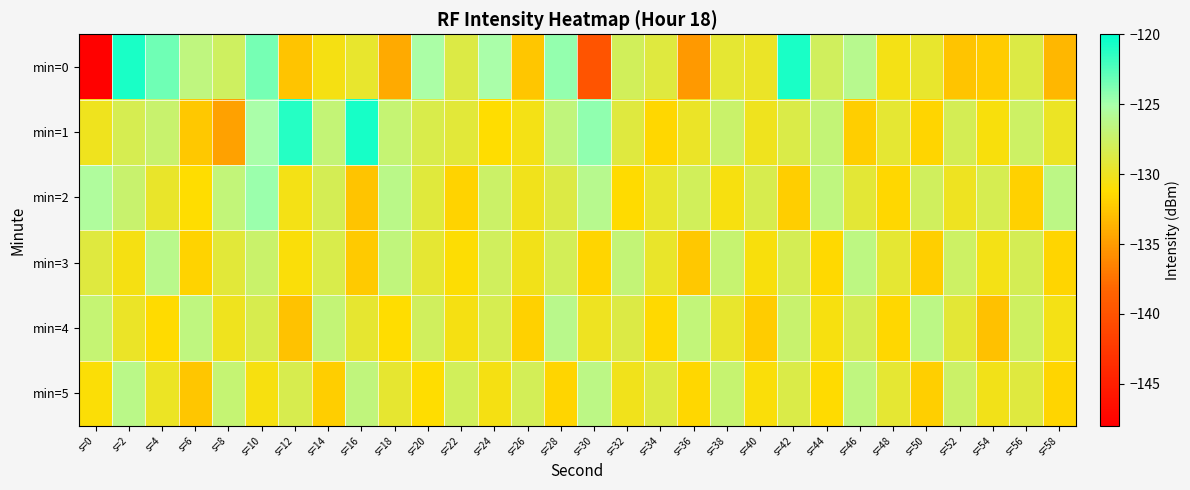

Reading right to left, what are all the values shown in this chart?

min=0: s=58=-133.4	s=56=-128.7	s=54=-132.1	s=52=-132.7	s=50=-129.6	s=48=-130.4	s=46=-126.0	s=44=-127.8	s=42=-120.8	s=40=-129.8	s=38=-129.4	s=36=-135.2	s=34=-129.0	s=32=-128.0	s=30=-139.8	s=28=-124.5	s=26=-132.5	s=24=-125.1	s=22=-128.7	s=20=-125.2	s=18=-134.1	s=16=-129.6	s=14=-130.6	s=12=-132.7	s=10=-123.5	s=8=-127.7	s=6=-126.6	s=4=-123.4	s=2=-120.8	s=0=-147.8
min=1: s=58=-129.9	s=56=-127.6	s=54=-130.8	s=52=-128.2	s=50=-131.7	s=48=-129.3	s=46=-132.1	s=44=-126.9	s=42=-128.6	s=40=-130.1	s=38=-127.4	s=36=-129.8	s=34=-131.5	s=32=-128.9	s=30=-124.3	s=28=-126.7	s=26=-130.5	s=24=-131.2	s=22=-129.1	s=20=-128.5	s=18=-127.0	s=16=-120.7	s=14=-126.9	s=12=-121.2	s=10=-125.1	s=8=-134.7	s=6=-132.4	s=4=-127.3	s=2=-128.3	s=0=-130.1
min=2: s=58=-126.4	s=56=-131.9	s=54=-128.3	s=52=-130.0	s=50=-127.8	s=48=-131.5	s=46=-129.2	s=44=-126.6	s=42=-132.1	s=40=-128.4	s=38=-130.7	s=36=-127.9	s=34=-129.6	s=32=-131.3	s=30=-126.1	s=28=-128.7	s=26=-130.2	s=24=-127.5	s=22=-131.8	s=20=-129.0	s=18=-126.3	s=16=-132.6	s=14=-128.1	s=12=-130.4	s=10=-124.6	s=8=-126.8	s=6=-131.2	s=4=-129.7	s=2=-127.3	s=0=-125.5
min=3: s=58=-131.7	s=56=-128.2	s=54=-130.5	s=52=-127.6	s=50=-132.0	s=48=-129.3	s=46=-126.5	s=44=-131.4	s=42=-128.1	s=40=-130.8	s=38=-127.2	s=36=-132.4	s=34=-129.7	s=32=-126.9	s=30=-131.6	s=28=-128.0	s=26=-130.3	s=24=-127.8	s=22=-131.1	s=20=-129.4	s=18=-126.7	s=16=-132.3	s=14=-128.5	s=12=-130.9	s=10=-127.4	s=8=-129.1	s=6=-131.8	s=4=-126.2	s=2=-130.6	s=0=-128.9
min=4: s=58=-130.4	s=56=-127.7	s=54=-132.8	s=52=-129.2	s=50=-126.4	s=48=-131.5	s=46=-128.1	s=44=-130.7	s=42=-127.3	s=40=-132.2	s=38=-129.6	s=36=-126.8	s=34=-131.4	s=32=-128.7	s=30=-130.0	s=28=-126.2	s=26=-131.9	s=24=-128.3	s=22=-130.6	s=20=-127.8	s=18=-131.2	s=16=-129.5	s=14=-126.9	s=12=-132.7	s=10=-128.4	s=8=-130.1	s=6=-126.6	s=4=-131.3	s=2=-129.8	s=0=-127.1
min=5: s=58=-131.6	s=56=-128.9	s=54=-130.3	s=52=-127.5	s=50=-132.0	s=48=-129.4	s=46=-126.6	s=44=-131.3	s=42=-128.6	s=40=-130.9	s=38=-127.2	s=36=-131.5	s=34=-128.8	s=32=-130.2	s=30=-126.4	s=28=-131.7	s=26=-128.0	s=24=-130.6	s=22=-127.9	s=20=-131.2	s=18=-129.5	s=16=-126.7	s=14=-132.1	s=12=-128.4	s=10=-130.7	s=8=-127.1	s=6=-132.5	s=4=-129.9	s=2=-126.3	s=0=-131.0